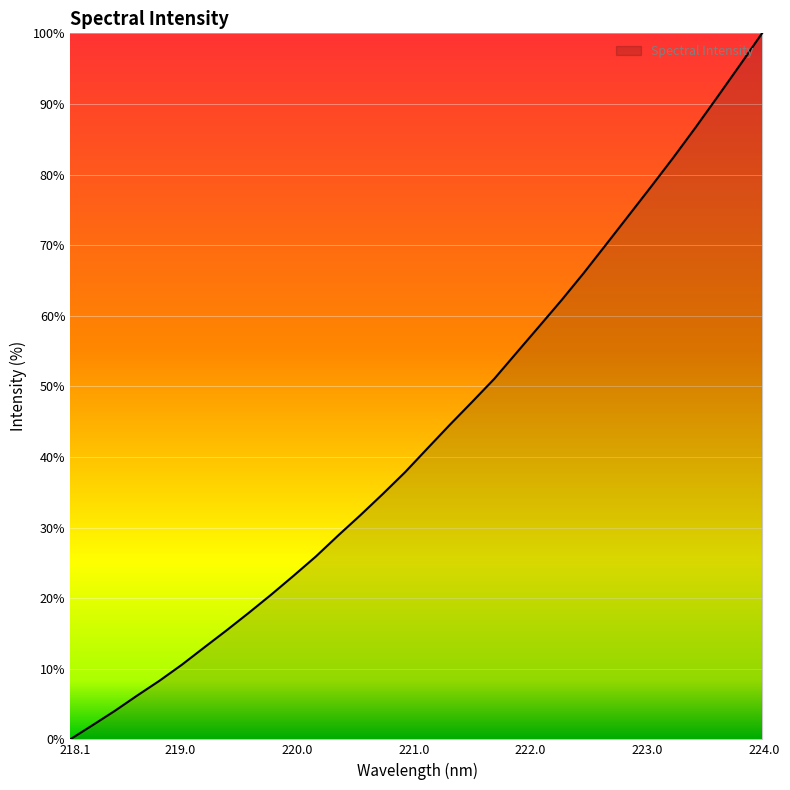

What is the difference between the maximum and minimum values?

100.0